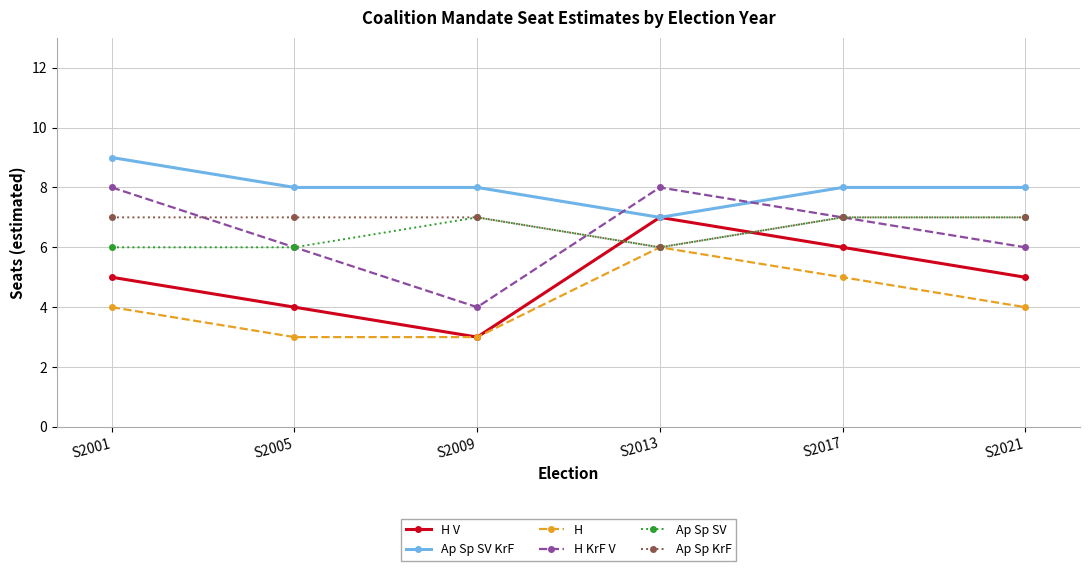

How many Ap Sp SV values are between 6 and 7?

6